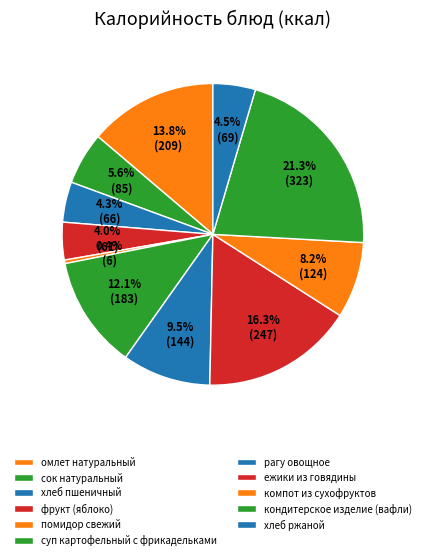

Count the number of slices in the pie.

11